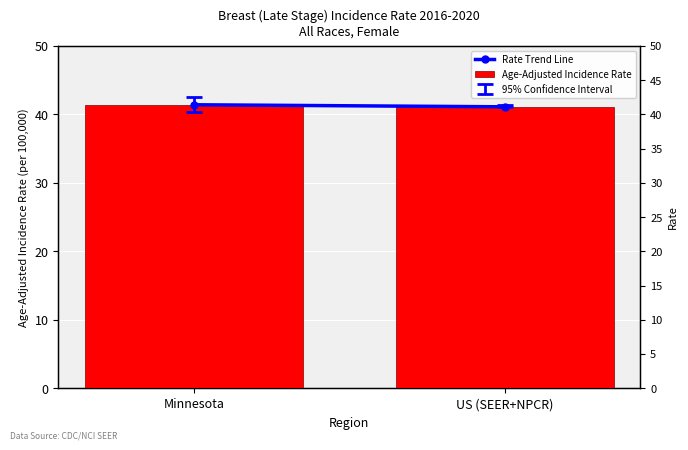

Reading left to right, what are all the values shown in this chart?

Rate Trend Line: Minnesota=41.4	US (SEER+NPCR)=41.1
Age-Adjusted Incidence Rate: Minnesota=41.4	US (SEER+NPCR)=41.1